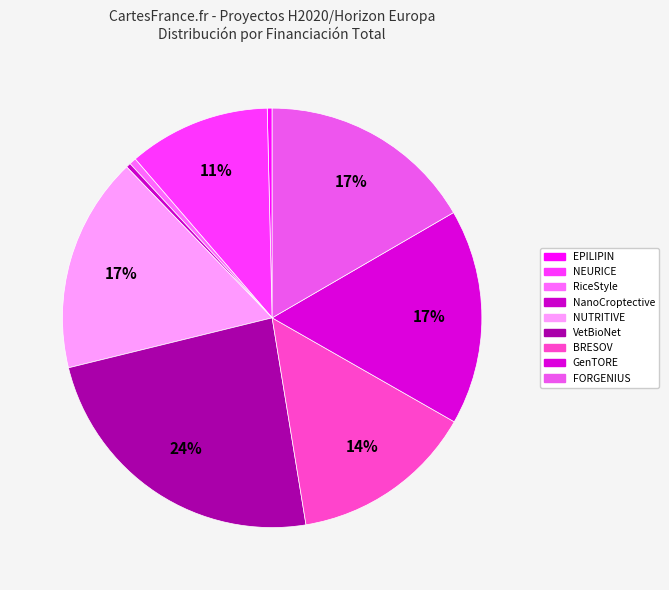

How many segments does this pie chart have?

9